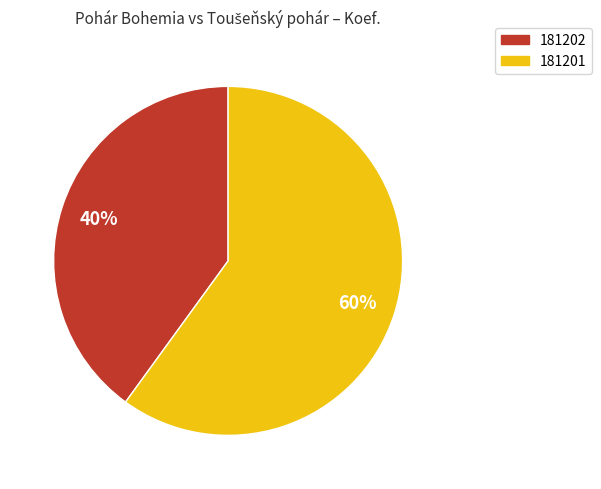

Combined, do 181202 and 181201 account for over 50%?

Yes